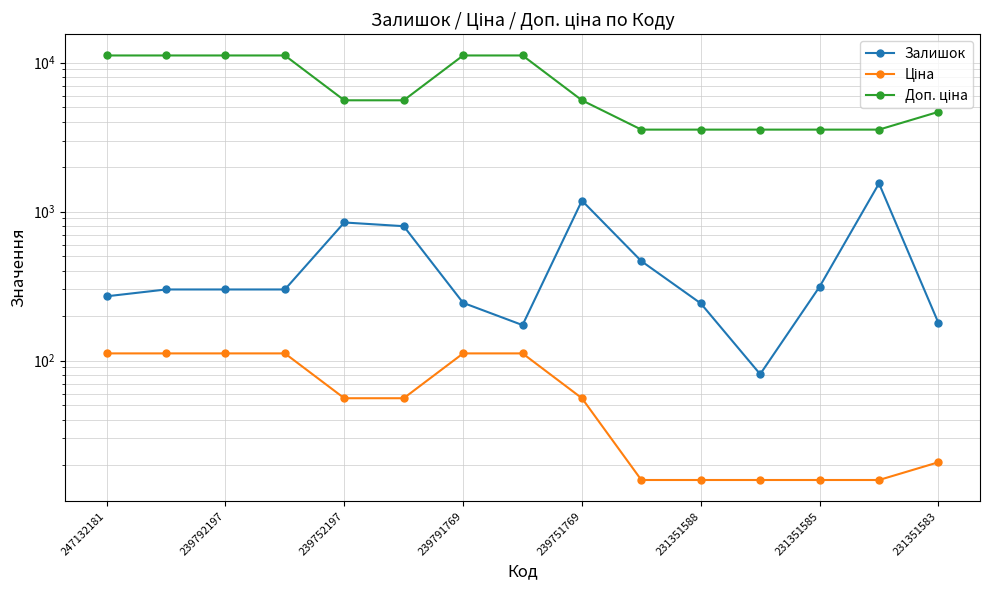

The Залишок series shows 68.6 at 231351583. True or false?

False